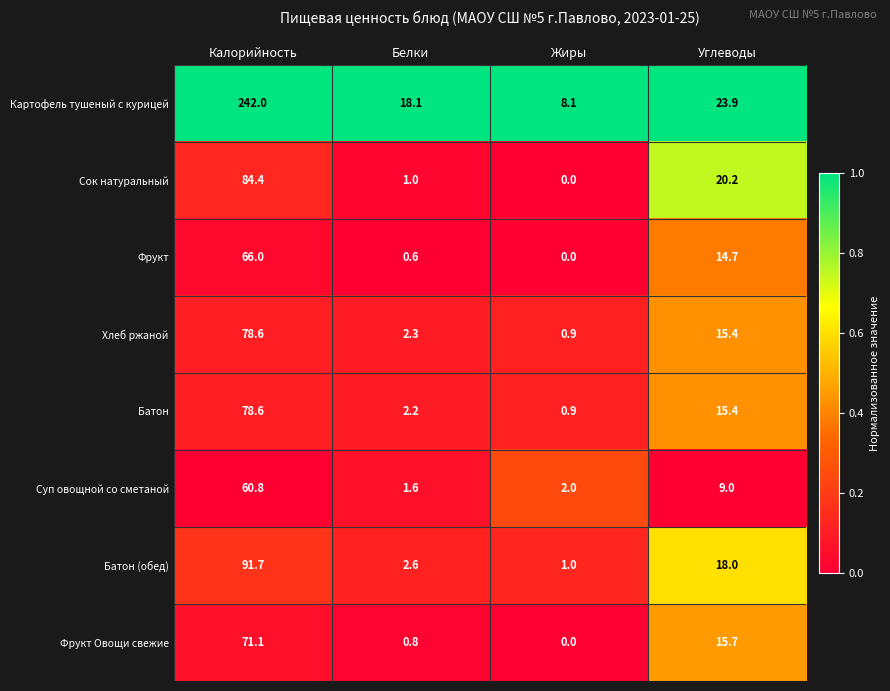

Is it true that Фрукт equals 0.0 at Жиры?

True